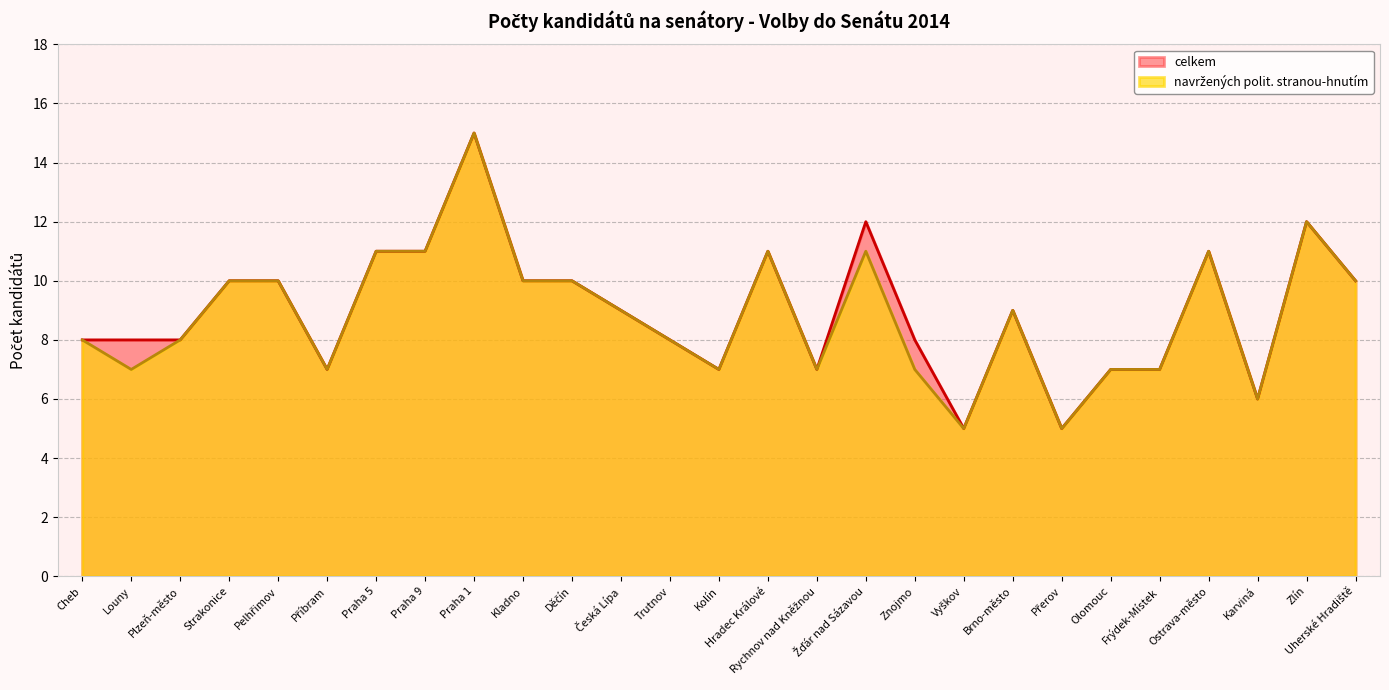

Between Česká Lípa and Frýdek-Místek, which is larger?

Česká Lípa